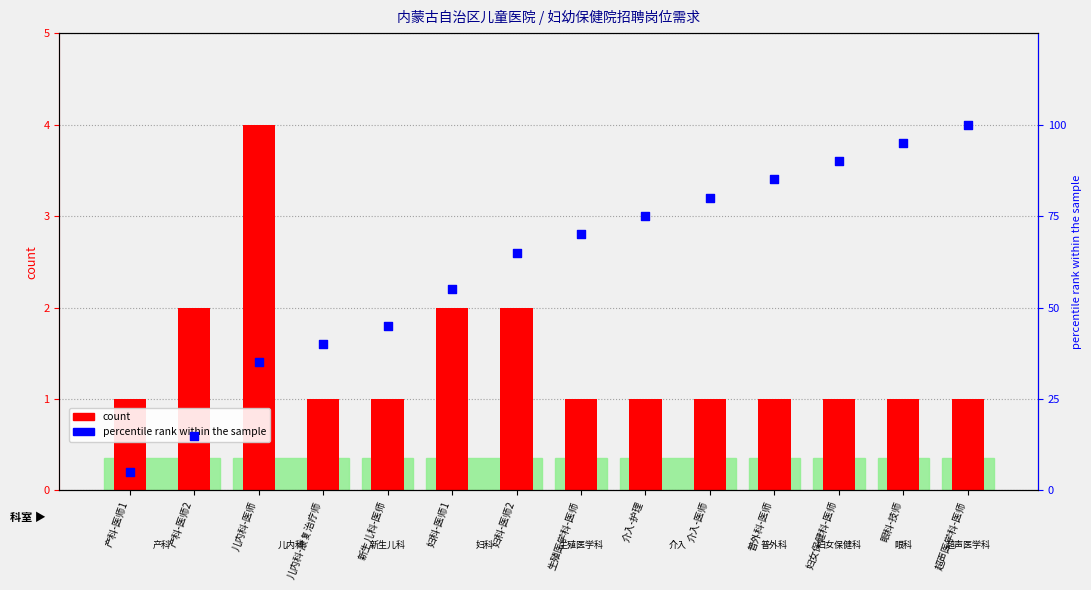

What are all the series names shown in the legend?

count, percentile rank within the sample